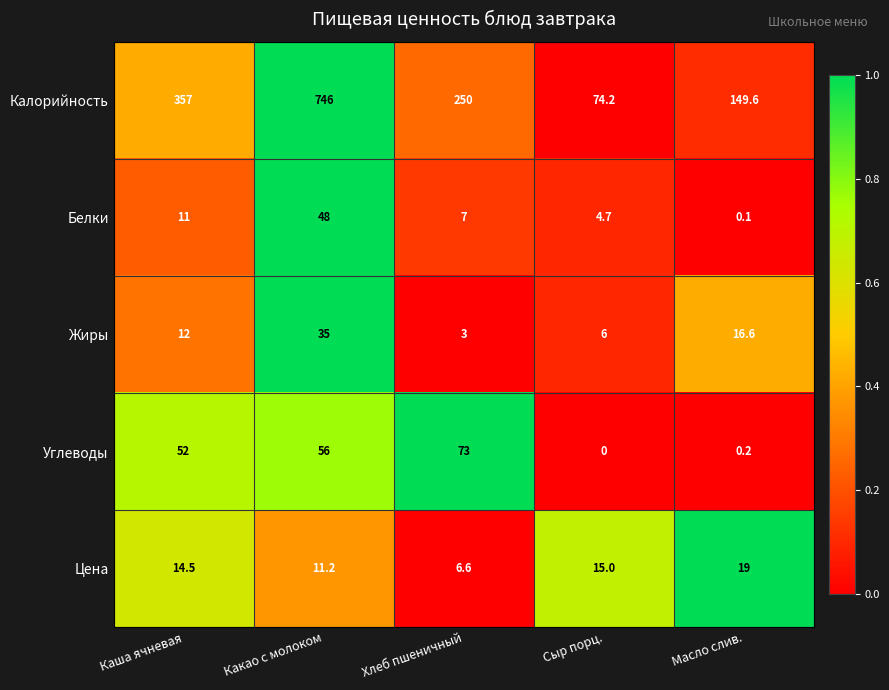

Is it true that Цена equals 1.8 at Хлеб пшеничный?

False